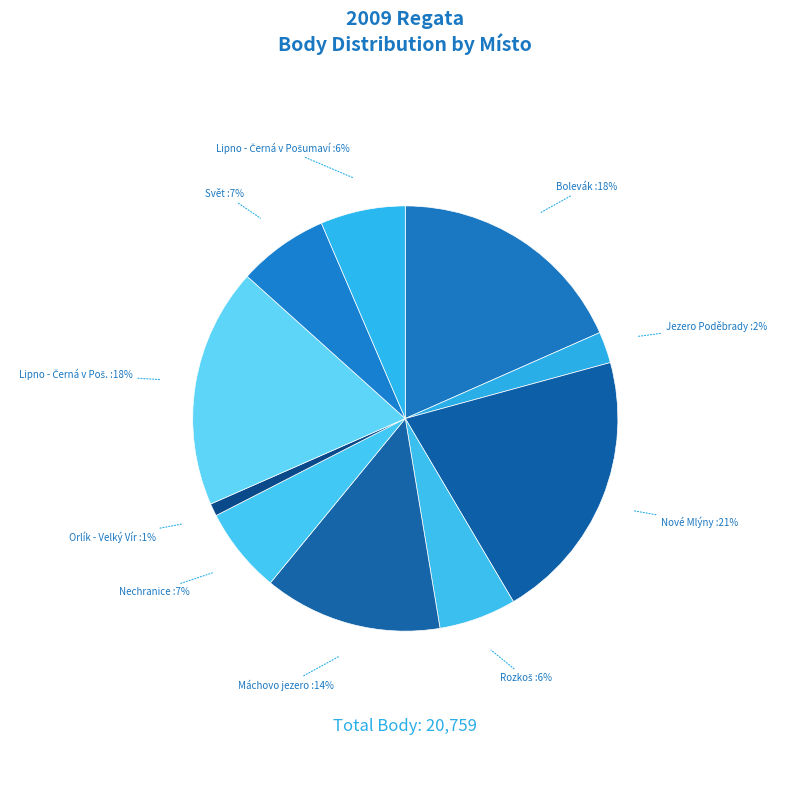

How many slices are in this pie chart?

10